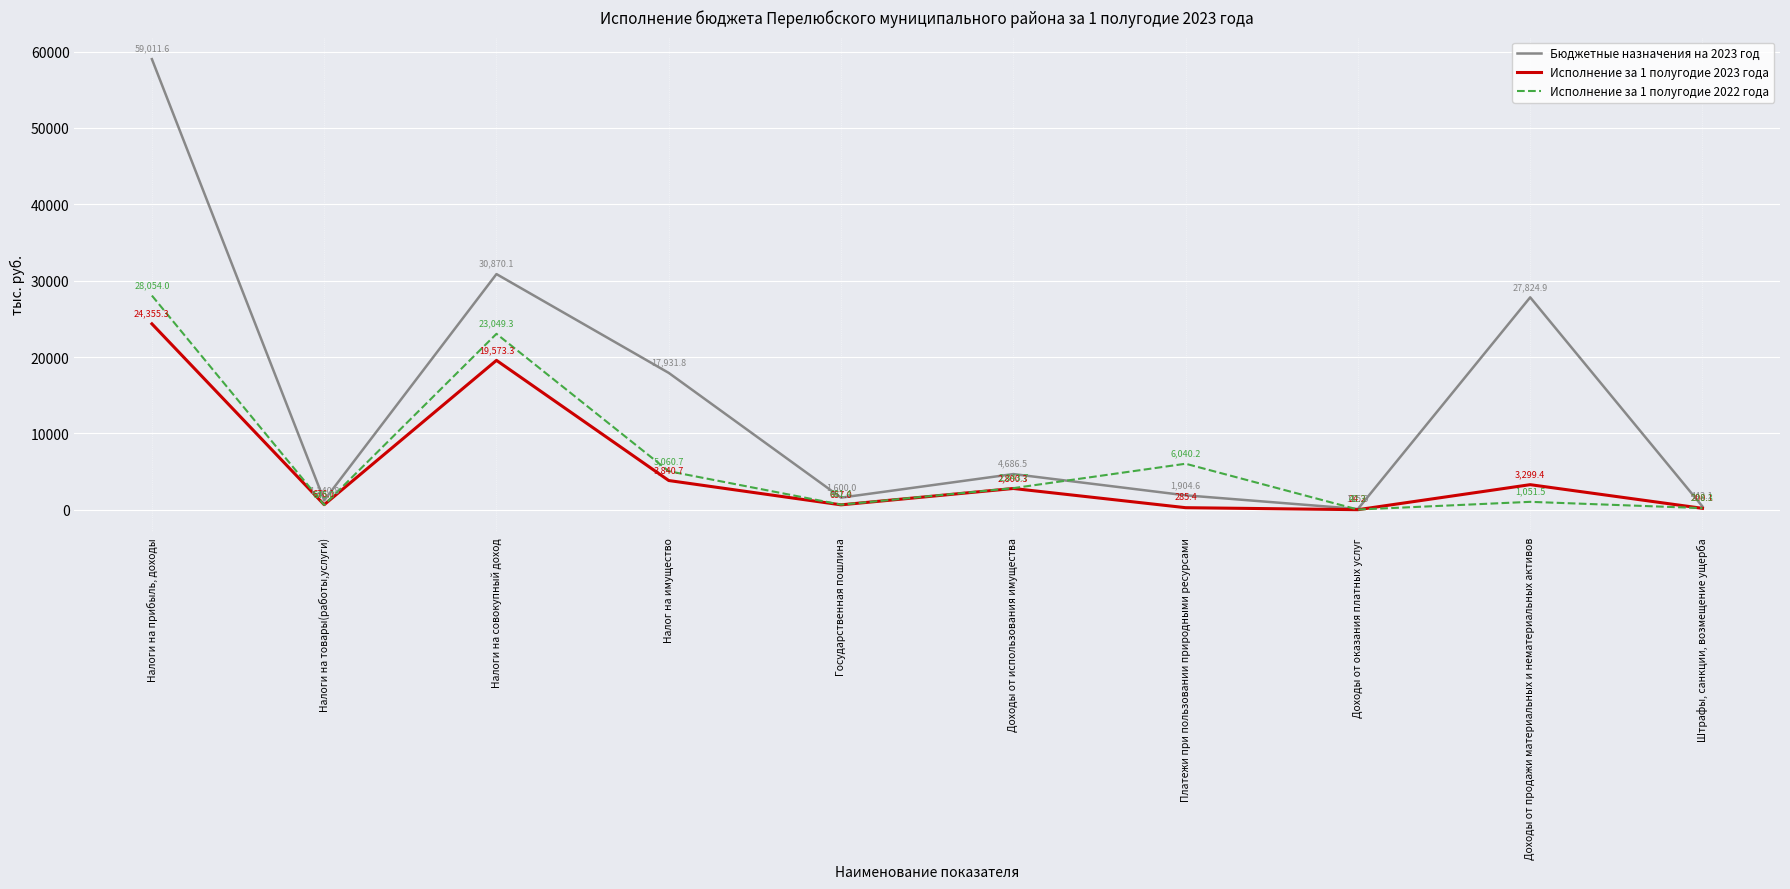

What is the sum of the Исполнение за 1 полугодие 2023 года values at Платежи при пользовании природными ресурсами and Доходы от продажи материальных и нематериальных активов?

3584.8